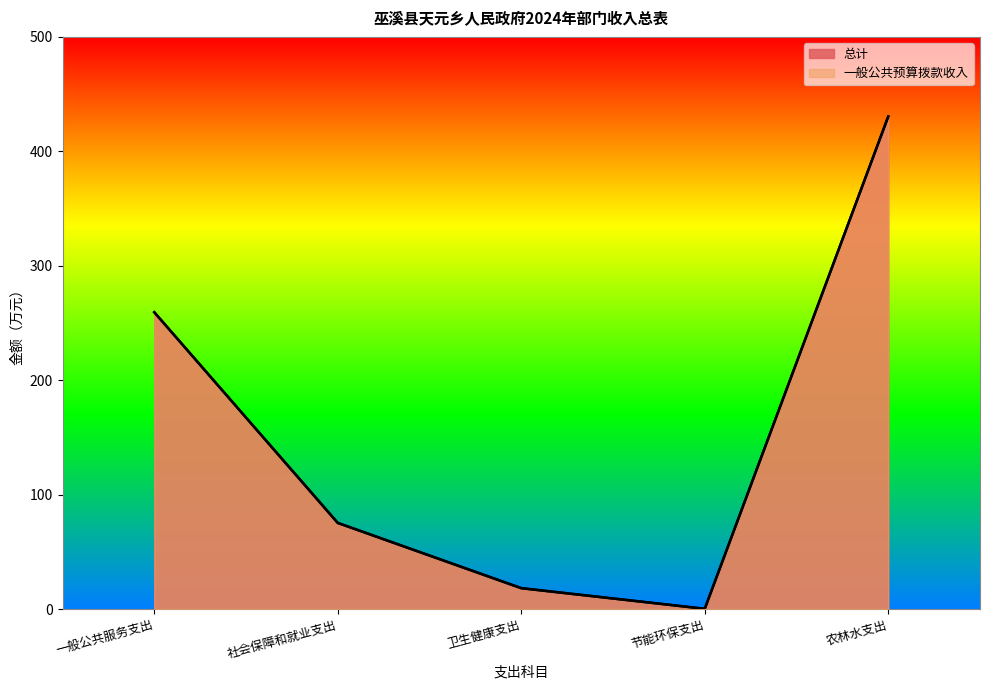

Rank the series at 卫生健康支出 from highest to lowest value.

总计, 一般公共预算拨款收入